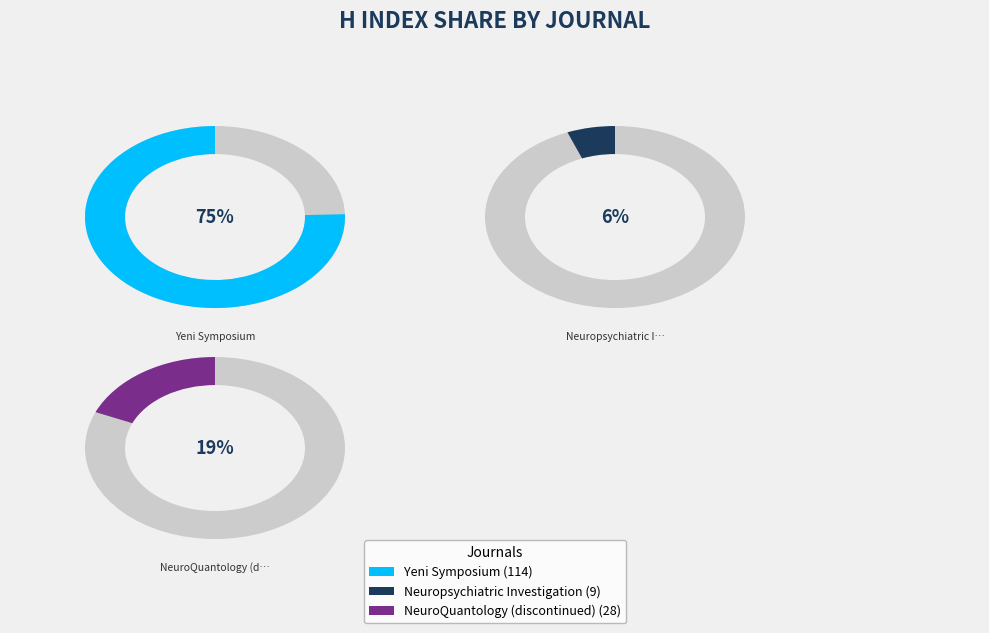

Do NeuroQuantology (discontinued) and Neuropsychiatric Investigation together represent more than half of the pie?

No